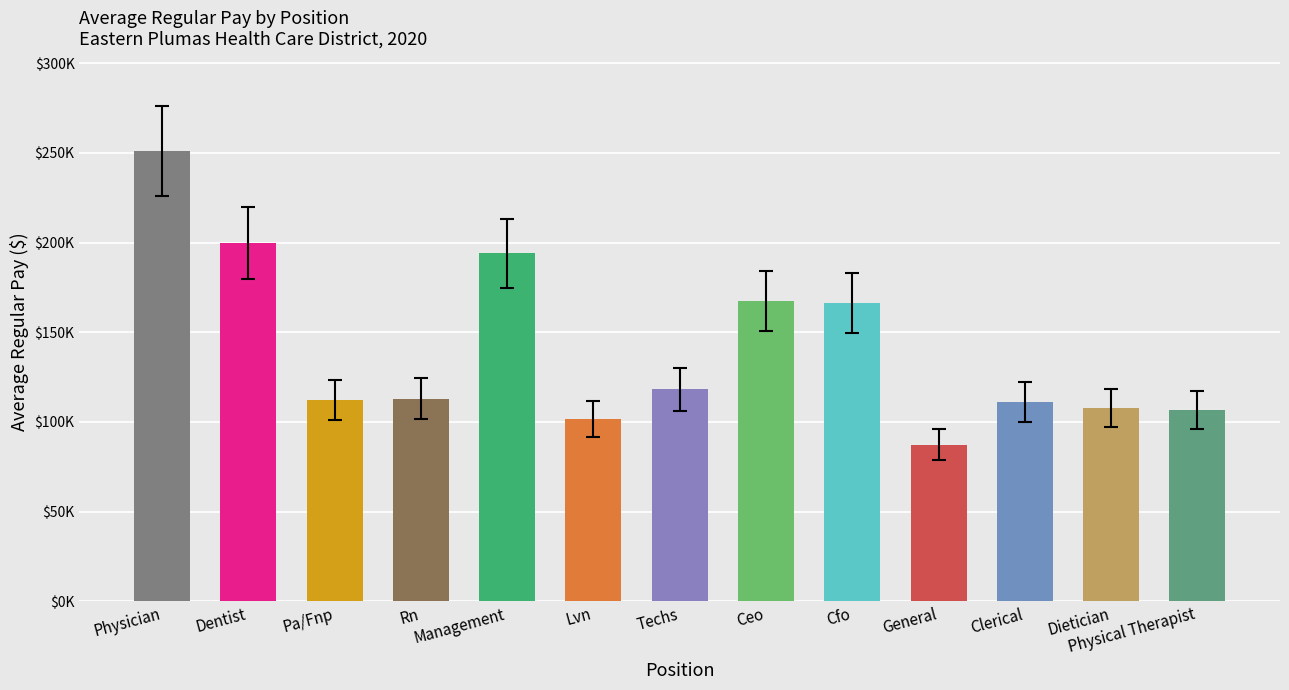

What is the maximum value shown in the chart?

250745